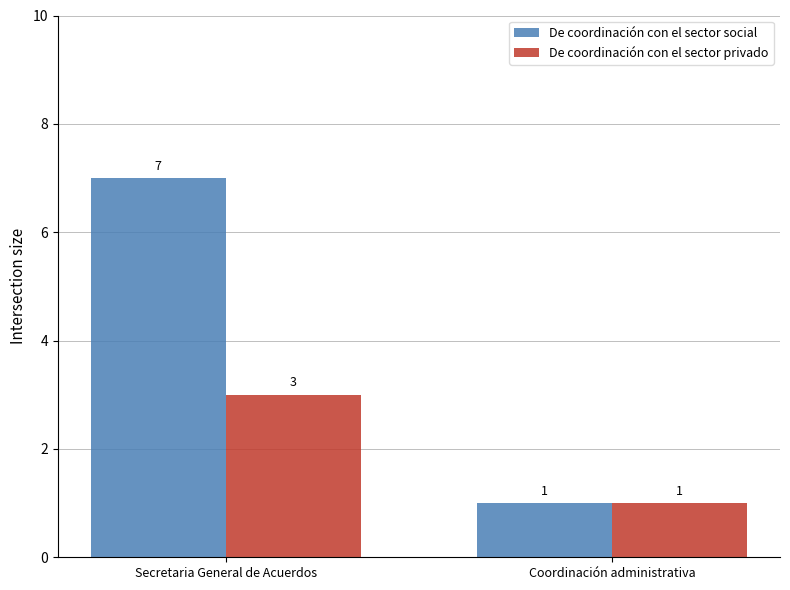

Is it true that De coordinación con el sector social equals 1 at Coordinación administrativa?

True